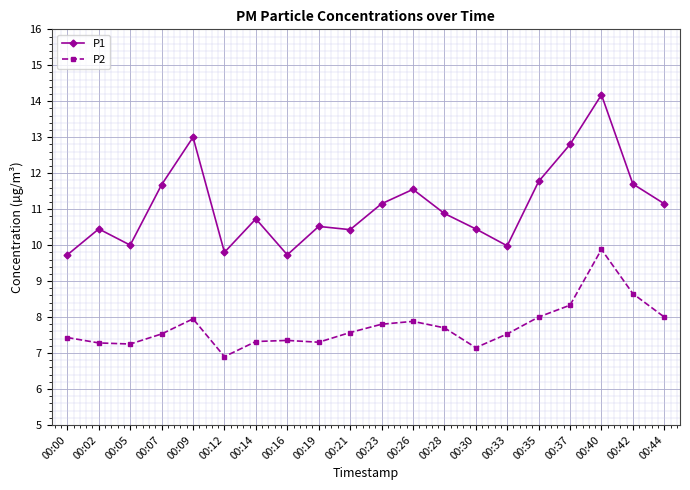

What is the value of the P2 point at the 17th from the left?

8.3